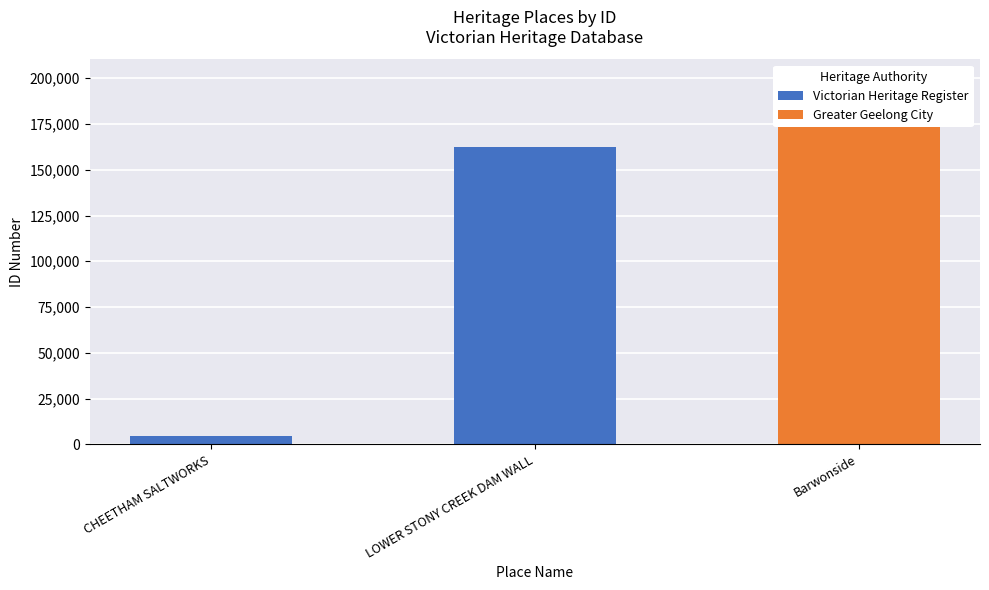

List the labels in order of value, smallest first.

CHEETHAM SALTWORKS, LOWER STONY CREEK DAM WALL, Barwonside